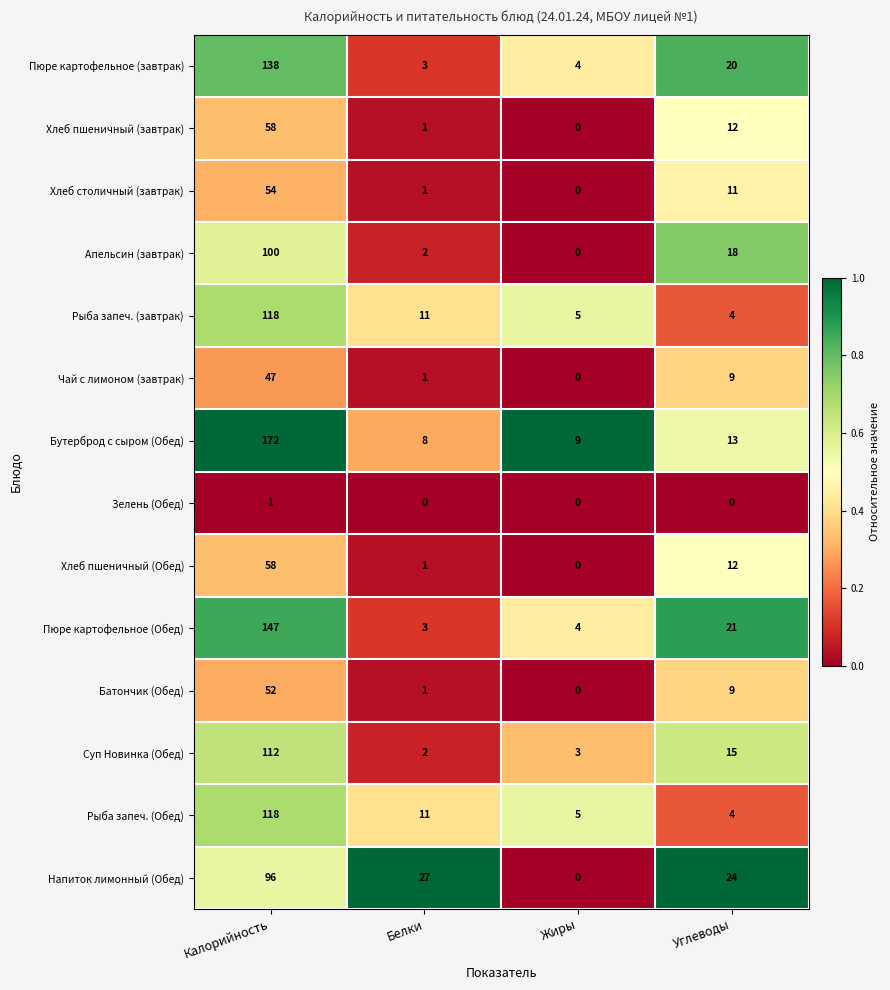

What is the sum of all Пюре картофельное (завтрак) values?

165